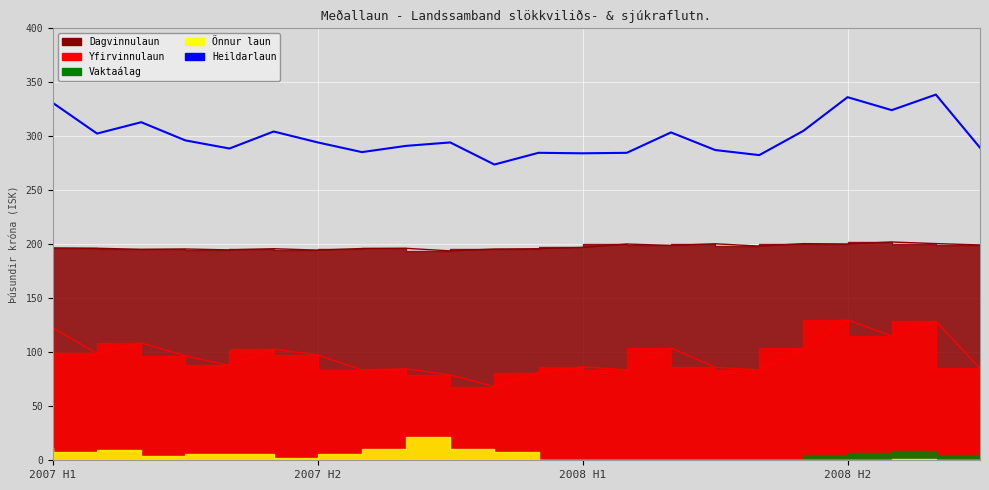

Where does the data first go above 294?

2007 H1